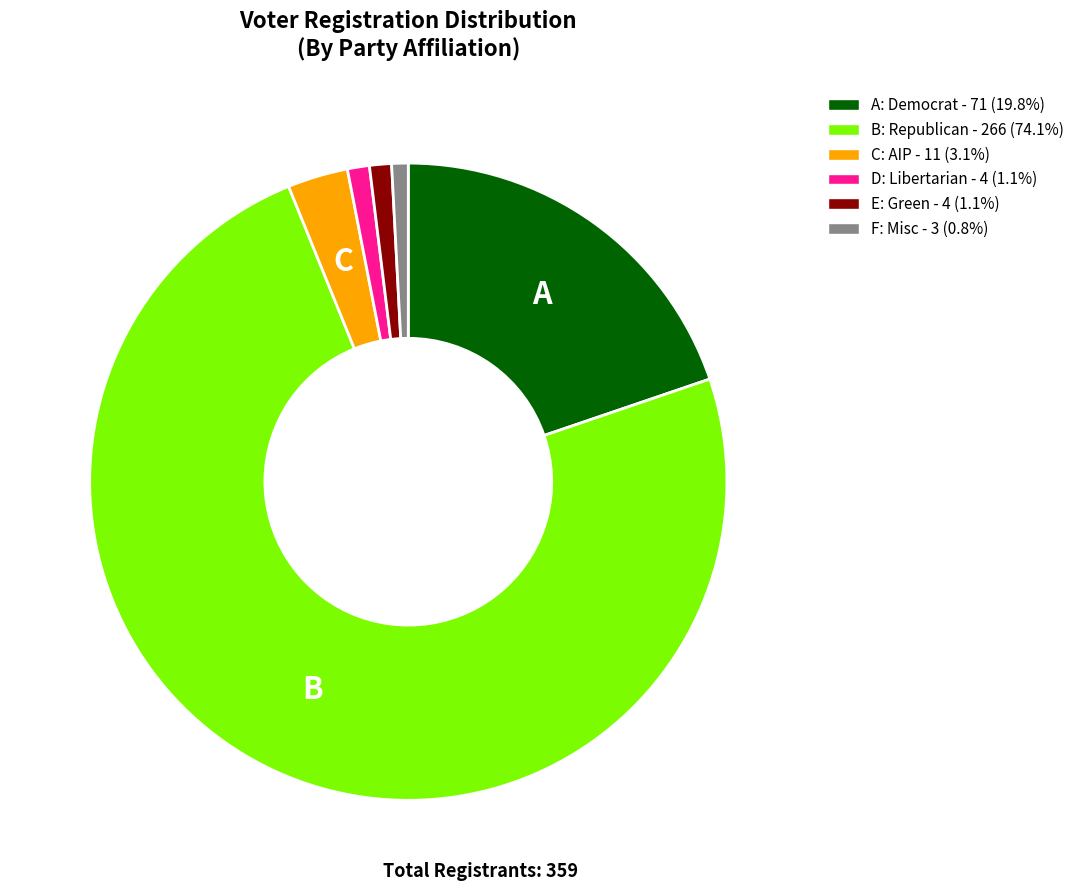

Does B: Republican - 266 (74.1%) represent more than half of the total?

Yes